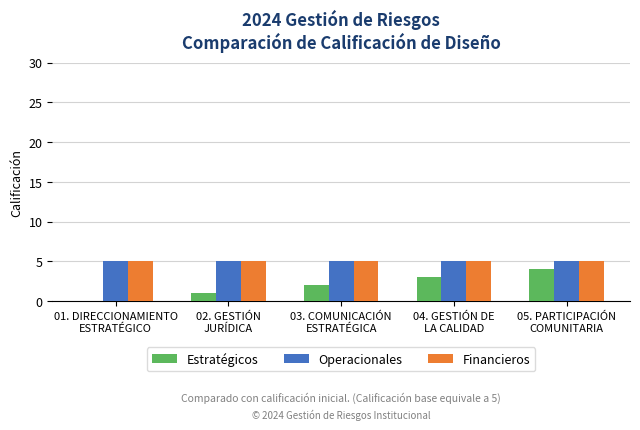

At which category is the sum across all series the highest?

05. PARTICIPACIÓN
COMUNITARIA